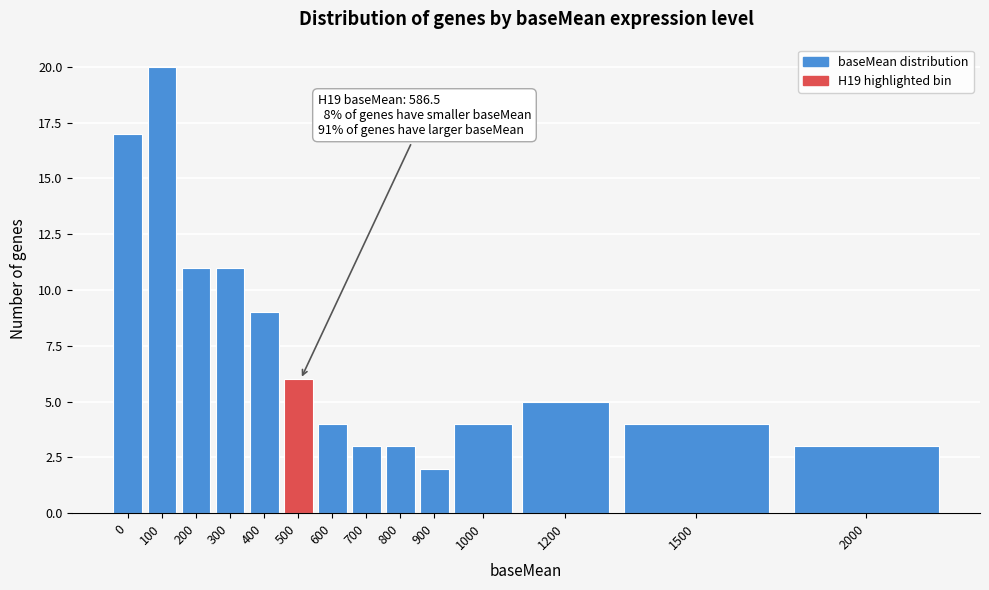

Reading left to right, transcribe all the data shown in this chart.

0=17	100=20	200=11	300=11	400=9	500=6	600=4	700=3	800=3	900=2	1000=4	1200=5	1500=4	2000=3